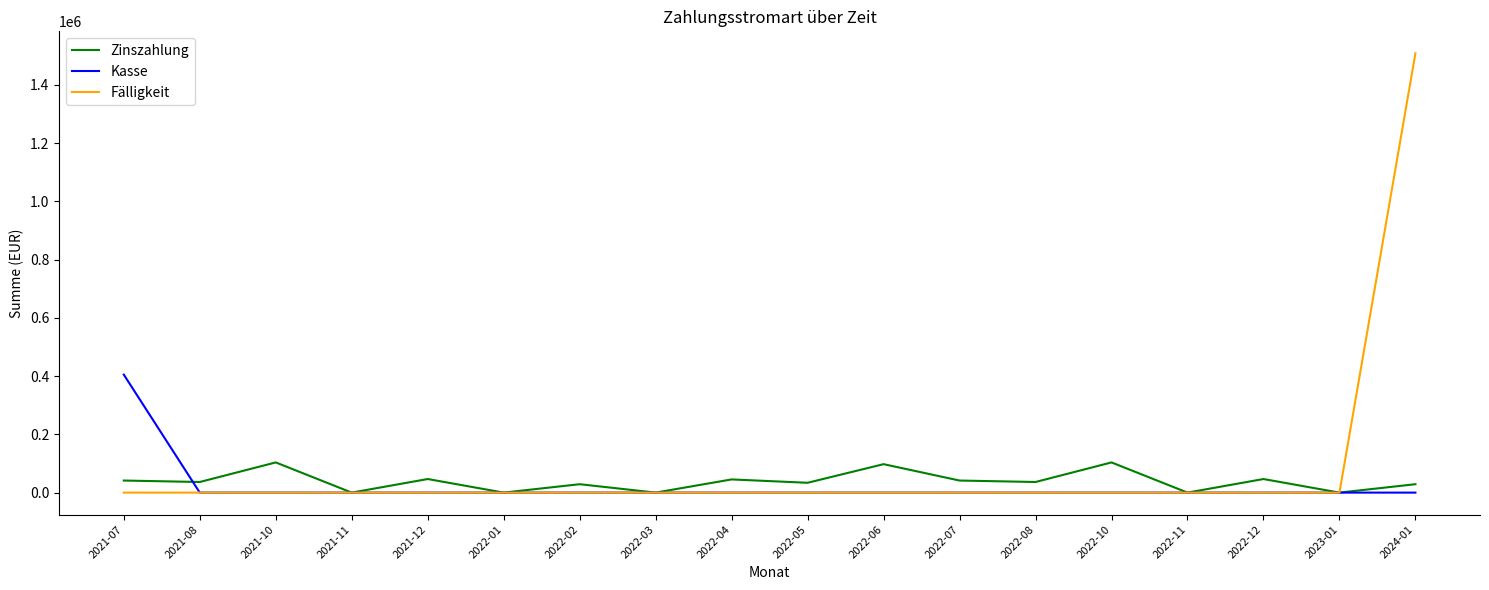

At which label does Kasse reach its peak?

2021-07